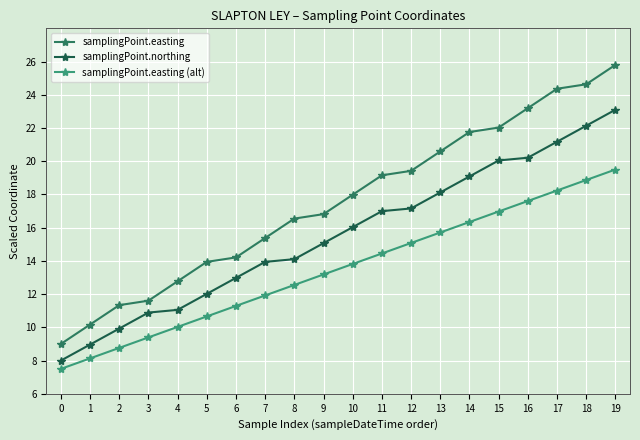

Does the chart have visible grid lines?

Yes